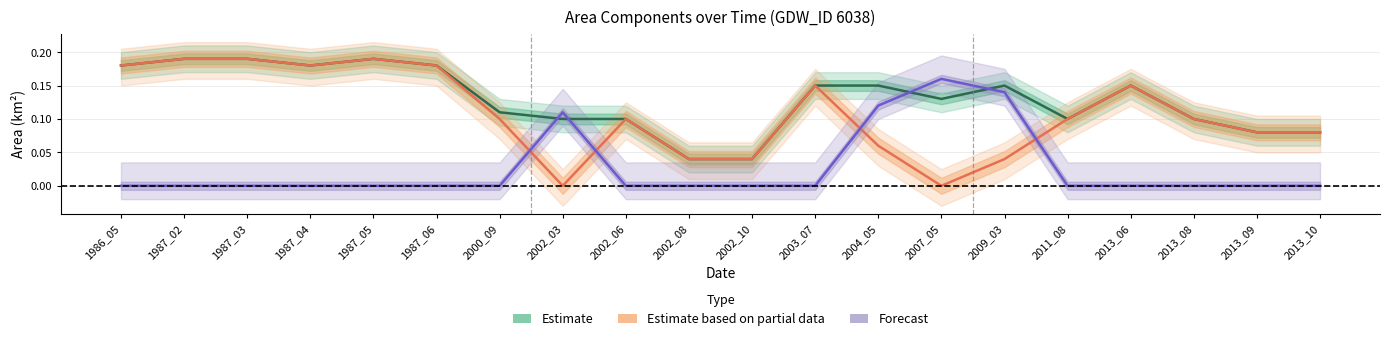

Which series has the largest range (max minus min)?

Estimate based on partial data